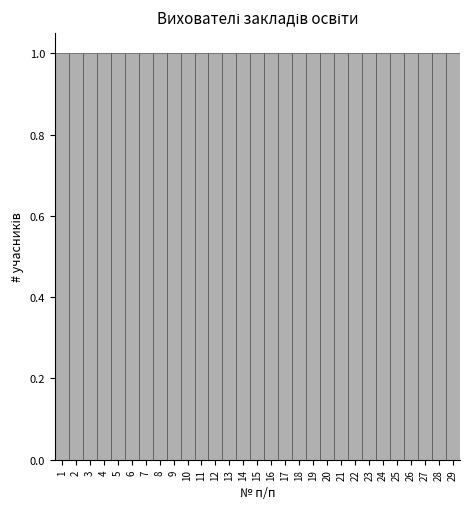

Reading left to right, list every bar in this chart as the range it spans on the x-axis followed by its height. The values are not printed on the chart, so give them approximately, as read against the axis.

0.5 to 1.5: 1
1.5 to 2.5: 1
2.5 to 3.5: 1
3.5 to 4.5: 1
4.5 to 5.5: 1
5.5 to 6.5: 1
6.5 to 7.5: 1
7.5 to 8.5: 1
8.5 to 9.5: 1
9.5 to 10.5: 1
10.5 to 11.5: 1
11.5 to 12.5: 1
12.5 to 13.5: 1
13.5 to 14.5: 1
14.5 to 15.5: 1
15.5 to 16.5: 1
16.5 to 17.5: 1
17.5 to 18.5: 1
18.5 to 19.5: 1
19.5 to 20.5: 1
20.5 to 21.5: 1
21.5 to 22.5: 1
22.5 to 23.5: 1
23.5 to 24.5: 1
24.5 to 25.5: 1
25.5 to 26.5: 1
26.5 to 27.5: 1
27.5 to 28.5: 1
28.5 to 29.5: 1